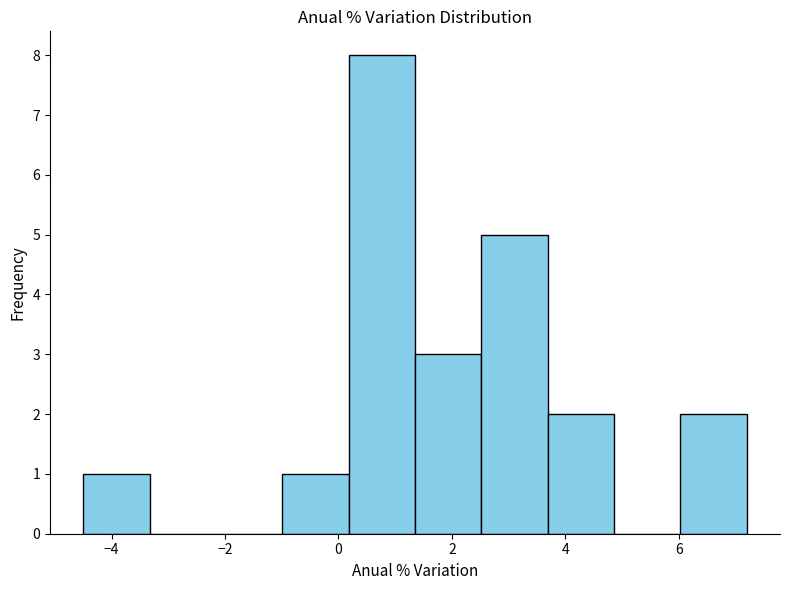

Reading left to right, transcribe this chart: for each bar, give the range it covers on the x-axis and its height. Neither the bar edges nor the heights are printed on the chart, so give them approximately, as read against the axes.

-4.4 to -3.4: 1
-3.4 to -2.2: 0
-2.2 to -1.0: 0
-1.0 to 0.2: 1
0.2 to 1.4: 8
1.4 to 2.6: 3
2.6 to 3.6: 5
3.6 to 4.8: 2
4.8 to 6.0: 0
6.0 to 7.2: 2